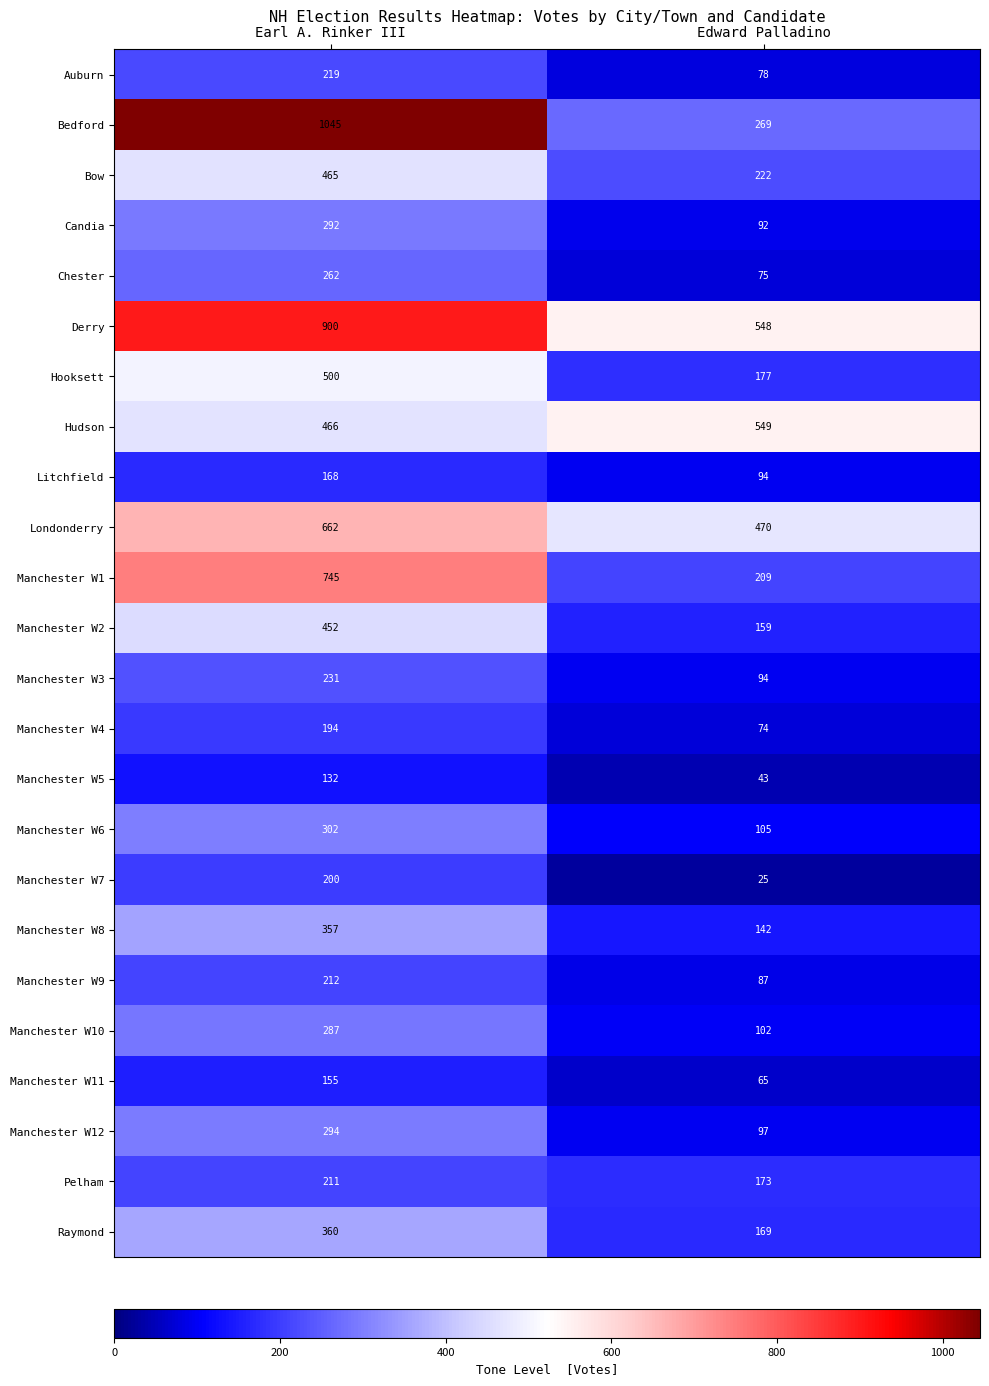

What is the spread (max minus min) of values at Edward Palladino?

524